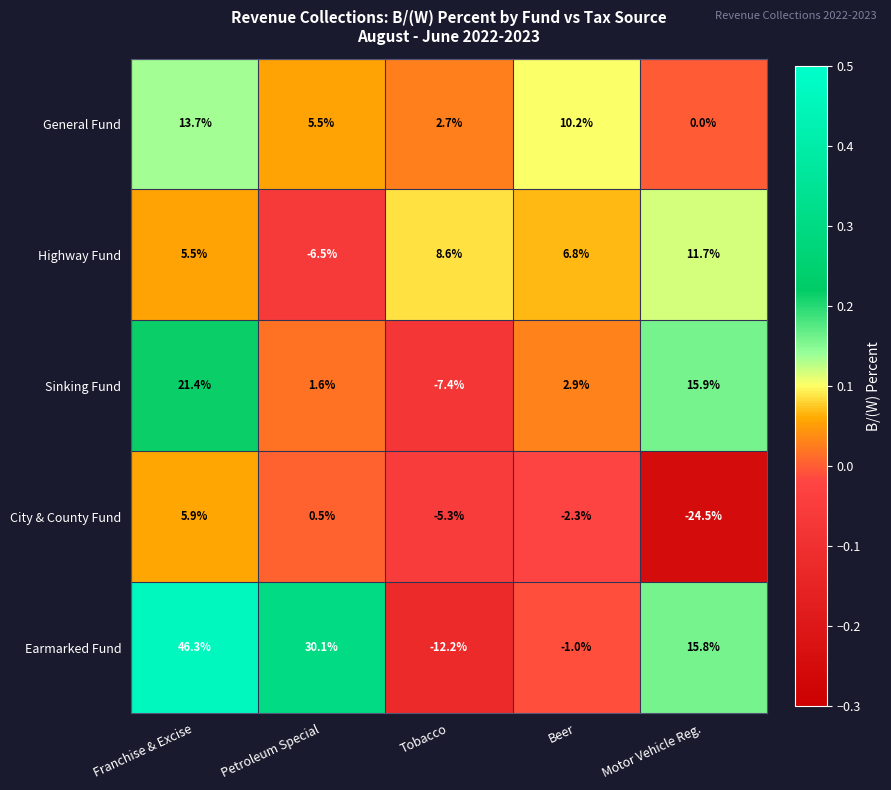

What is the sum of the Earmarked Fund values at Franchise & Excise and Motor Vehicle Reg.?

62.1